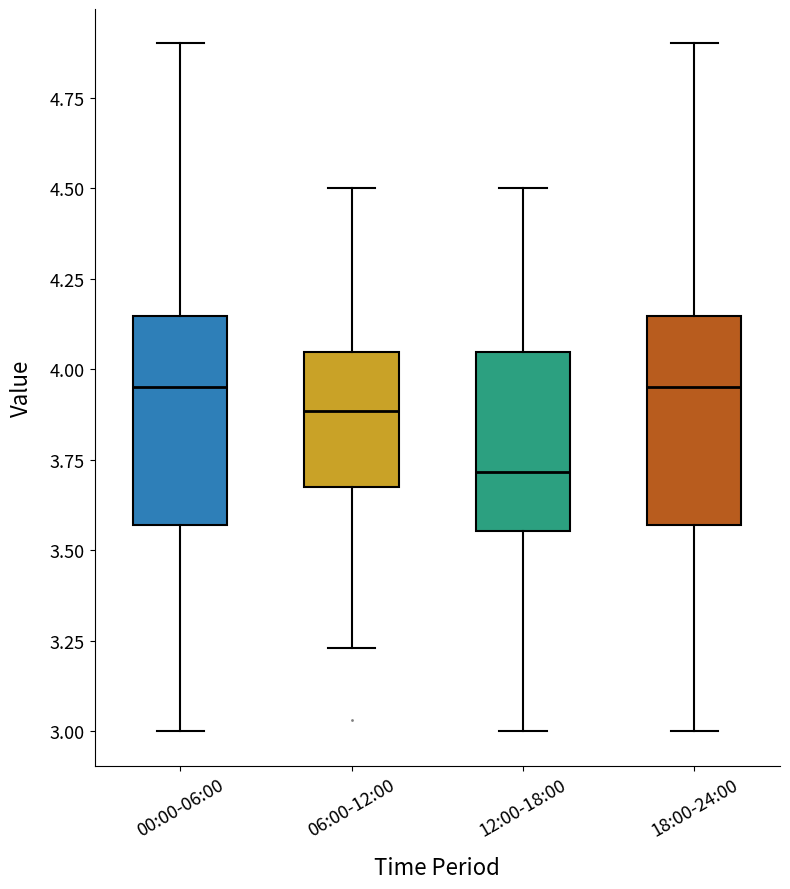

Where does the upper whisker of the box for 18:00-24:00 end on the y-axis? The values are not printed on the chart, so give them approximately, as read against the axis.

4.90